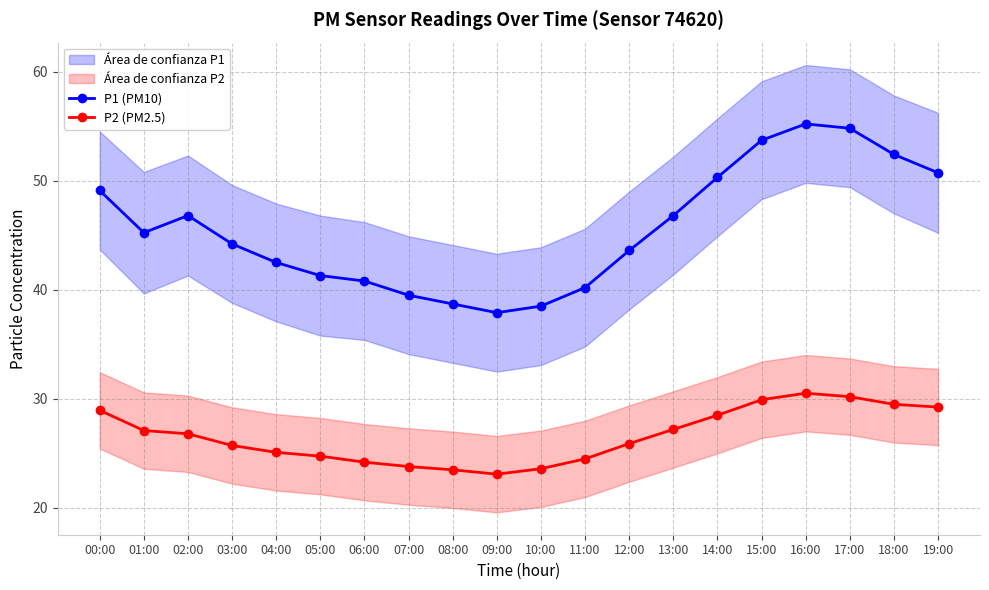

How many data points in P2 (PM2.5) are less than 26?

10